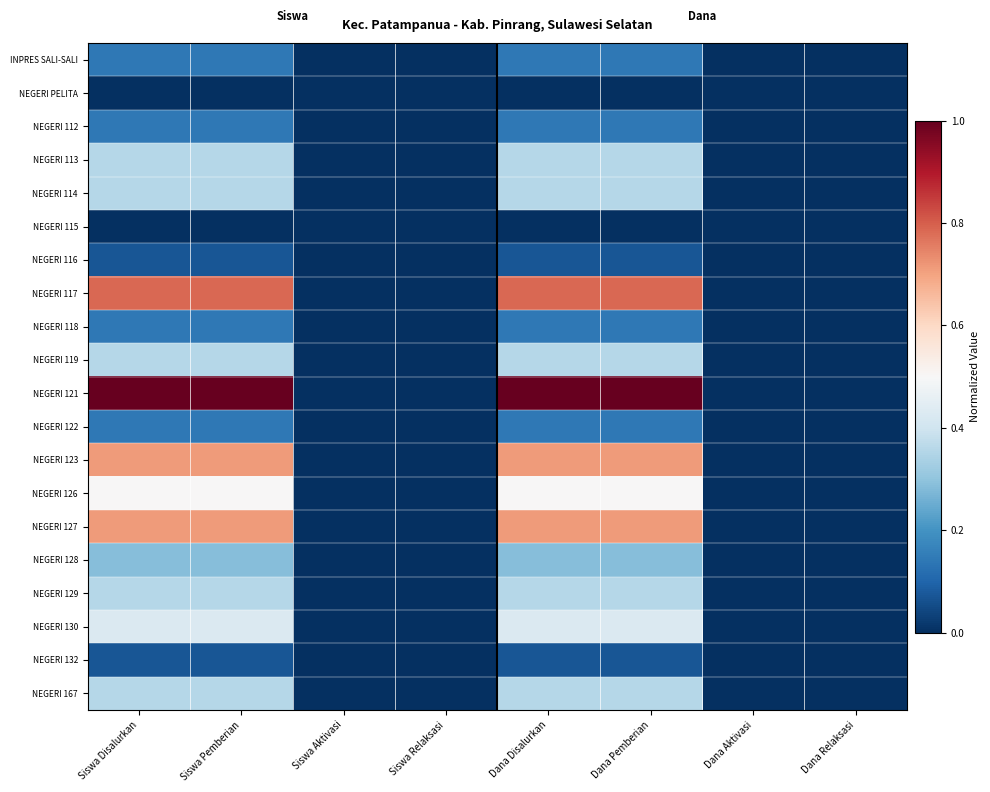

Reading left to right, transcribe all the data shown in this chart.

INPRES SALI-SALI: Siswa Disalurkan=0.1	Siswa Pemberian=0.1	Siswa Aktivasi=0.0	Siswa Relaksasi=0.0	Dana Disalurkan=0.1	Dana Pemberian=0.1	Dana Aktivasi=0.0	Dana Relaksasi=0.0
NEGERI PELITA: Siswa Disalurkan=0.0	Siswa Pemberian=0.0	Siswa Aktivasi=0.0	Siswa Relaksasi=0.0	Dana Disalurkan=0.0	Dana Pemberian=0.0	Dana Aktivasi=0.0	Dana Relaksasi=0.0
NEGERI 112: Siswa Disalurkan=0.1	Siswa Pemberian=0.1	Siswa Aktivasi=0.0	Siswa Relaksasi=0.0	Dana Disalurkan=0.1	Dana Pemberian=0.1	Dana Aktivasi=0.0	Dana Relaksasi=0.0
NEGERI 113: Siswa Disalurkan=0.4	Siswa Pemberian=0.4	Siswa Aktivasi=0.0	Siswa Relaksasi=0.0	Dana Disalurkan=0.4	Dana Pemberian=0.4	Dana Aktivasi=0.0	Dana Relaksasi=0.0
NEGERI 114: Siswa Disalurkan=0.4	Siswa Pemberian=0.4	Siswa Aktivasi=0.0	Siswa Relaksasi=0.0	Dana Disalurkan=0.4	Dana Pemberian=0.4	Dana Aktivasi=0.0	Dana Relaksasi=0.0
NEGERI 115: Siswa Disalurkan=0.0	Siswa Pemberian=0.0	Siswa Aktivasi=0.0	Siswa Relaksasi=0.0	Dana Disalurkan=0.0	Dana Pemberian=0.0	Dana Aktivasi=0.0	Dana Relaksasi=0.0
NEGERI 116: Siswa Disalurkan=0.1	Siswa Pemberian=0.1	Siswa Aktivasi=0.0	Siswa Relaksasi=0.0	Dana Disalurkan=0.1	Dana Pemberian=0.1	Dana Aktivasi=0.0	Dana Relaksasi=0.0
NEGERI 117: Siswa Disalurkan=0.8	Siswa Pemberian=0.8	Siswa Aktivasi=0.0	Siswa Relaksasi=0.0	Dana Disalurkan=0.8	Dana Pemberian=0.8	Dana Aktivasi=0.0	Dana Relaksasi=0.0
NEGERI 118: Siswa Disalurkan=0.1	Siswa Pemberian=0.1	Siswa Aktivasi=0.0	Siswa Relaksasi=0.0	Dana Disalurkan=0.1	Dana Pemberian=0.1	Dana Aktivasi=0.0	Dana Relaksasi=0.0
NEGERI 119: Siswa Disalurkan=0.4	Siswa Pemberian=0.4	Siswa Aktivasi=0.0	Siswa Relaksasi=0.0	Dana Disalurkan=0.4	Dana Pemberian=0.4	Dana Aktivasi=0.0	Dana Relaksasi=0.0
NEGERI 121: Siswa Disalurkan=1.0	Siswa Pemberian=1.0	Siswa Aktivasi=0.0	Siswa Relaksasi=0.0	Dana Disalurkan=1.0	Dana Pemberian=1.0	Dana Aktivasi=0.0	Dana Relaksasi=0.0
NEGERI 122: Siswa Disalurkan=0.1	Siswa Pemberian=0.1	Siswa Aktivasi=0.0	Siswa Relaksasi=0.0	Dana Disalurkan=0.1	Dana Pemberian=0.1	Dana Aktivasi=0.0	Dana Relaksasi=0.0
NEGERI 123: Siswa Disalurkan=0.7	Siswa Pemberian=0.7	Siswa Aktivasi=0.0	Siswa Relaksasi=0.0	Dana Disalurkan=0.7	Dana Pemberian=0.7	Dana Aktivasi=0.0	Dana Relaksasi=0.0
NEGERI 126: Siswa Disalurkan=0.5	Siswa Pemberian=0.5	Siswa Aktivasi=0.0	Siswa Relaksasi=0.0	Dana Disalurkan=0.5	Dana Pemberian=0.5	Dana Aktivasi=0.0	Dana Relaksasi=0.0
NEGERI 127: Siswa Disalurkan=0.7	Siswa Pemberian=0.7	Siswa Aktivasi=0.0	Siswa Relaksasi=0.0	Dana Disalurkan=0.7	Dana Pemberian=0.7	Dana Aktivasi=0.0	Dana Relaksasi=0.0
NEGERI 128: Siswa Disalurkan=0.3	Siswa Pemberian=0.3	Siswa Aktivasi=0.0	Siswa Relaksasi=0.0	Dana Disalurkan=0.3	Dana Pemberian=0.3	Dana Aktivasi=0.0	Dana Relaksasi=0.0
NEGERI 129: Siswa Disalurkan=0.4	Siswa Pemberian=0.4	Siswa Aktivasi=0.0	Siswa Relaksasi=0.0	Dana Disalurkan=0.4	Dana Pemberian=0.4	Dana Aktivasi=0.0	Dana Relaksasi=0.0
NEGERI 130: Siswa Disalurkan=0.4	Siswa Pemberian=0.4	Siswa Aktivasi=0.0	Siswa Relaksasi=0.0	Dana Disalurkan=0.4	Dana Pemberian=0.4	Dana Aktivasi=0.0	Dana Relaksasi=0.0
NEGERI 132: Siswa Disalurkan=0.1	Siswa Pemberian=0.1	Siswa Aktivasi=0.0	Siswa Relaksasi=0.0	Dana Disalurkan=0.1	Dana Pemberian=0.1	Dana Aktivasi=0.0	Dana Relaksasi=0.0
NEGERI 167: Siswa Disalurkan=0.4	Siswa Pemberian=0.4	Siswa Aktivasi=0.0	Siswa Relaksasi=0.0	Dana Disalurkan=0.4	Dana Pemberian=0.4	Dana Aktivasi=0.0	Dana Relaksasi=0.0